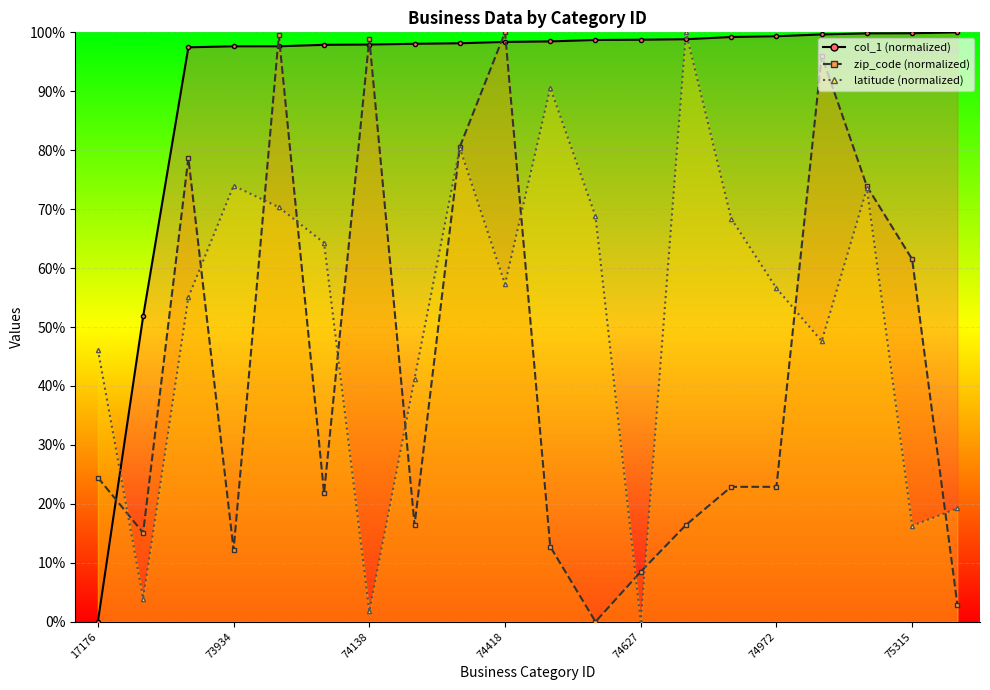

Reading left to right, extract all data points from this chart.

col_1: 17176=0.0	44239=51.8	73843=97.5	73934=97.6	73941=97.6	74110=97.9	74138=97.9	74232=98.1	74282=98.1	74418=98.4	74467=98.5	74604=98.7	74627=98.8	74667=98.8	74892=99.2	74972=99.3	75177=99.6	75292=99.8	75315=99.8	75412=100.0
zip_code: 17176=24.5	44239=15.1	73843=78.7	73934=12.2	73941=99.5	74110=21.8	74138=98.9	74232=16.4	74282=80.5	74418=100.0	74467=12.7	74604=0.0	74627=8.5	74667=16.4	74892=22.9	74972=22.9	75177=96.0	75292=73.9	75315=61.5	75412=2.9
latitude: 17176=46.2	44239=3.9	73843=55.0	73934=74.0	73941=70.3	74110=64.3	74138=1.7	74232=41.2	74282=80.4	74418=57.3	74467=90.6	74604=68.8	74627=0.0	74667=100.0	74892=68.4	74972=56.6	75177=47.6	75292=73.5	75315=16.3	75412=19.2